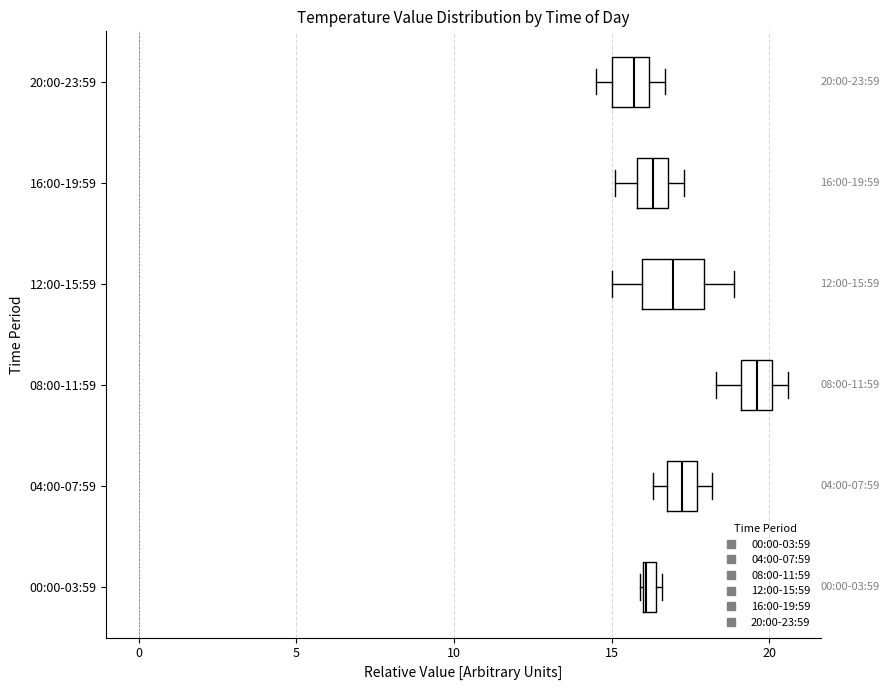

Which box has the furthest to the right median line?

08:00-11:59